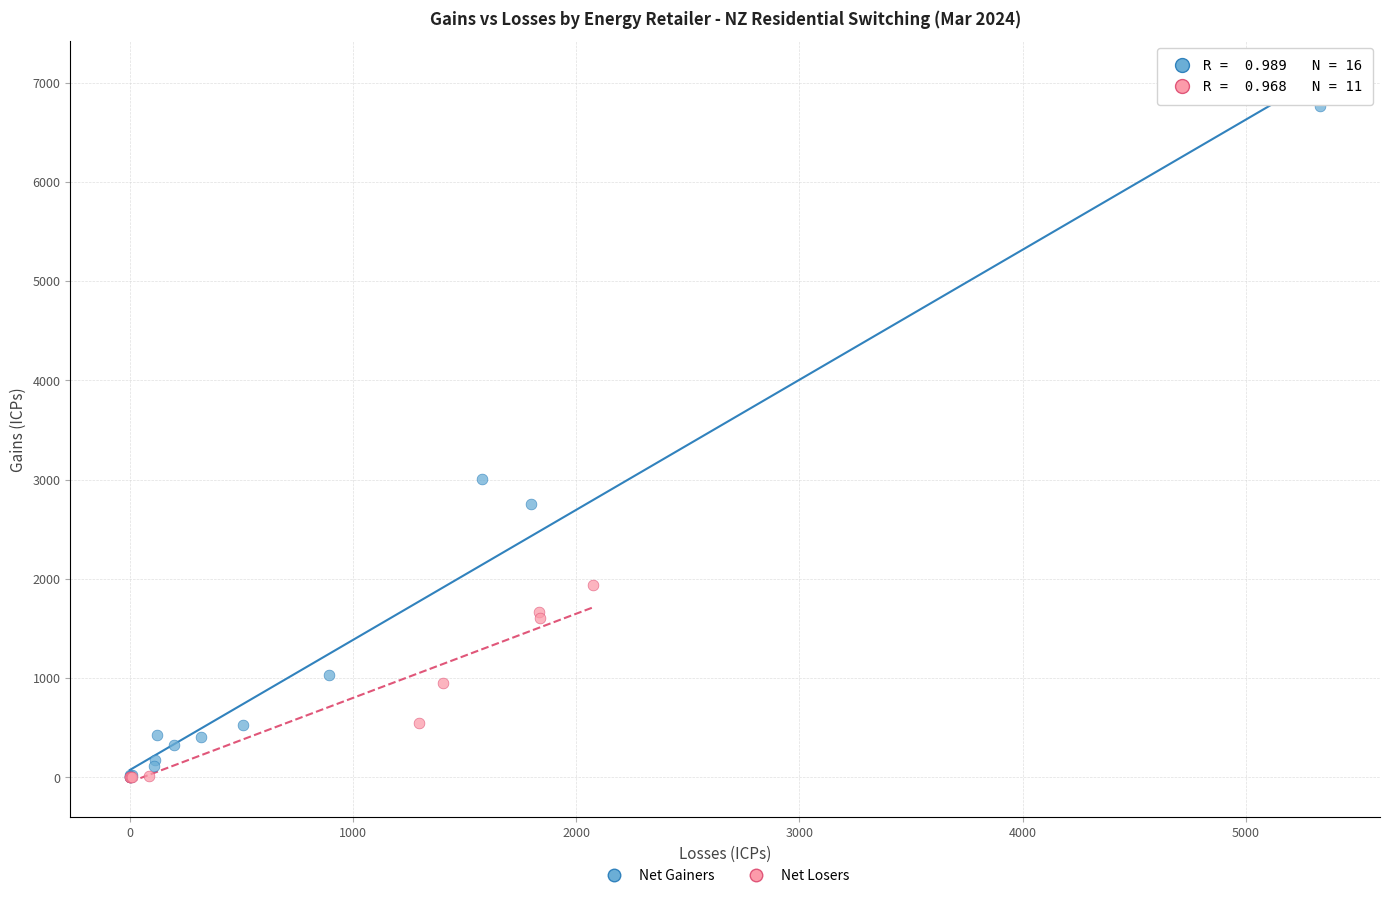

Which series reaches the maximum Y coordinate?

Net Gainers